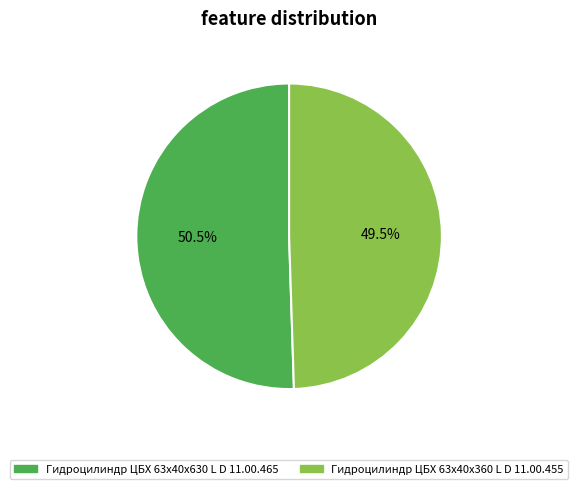

Count the number of slices in the pie.

2